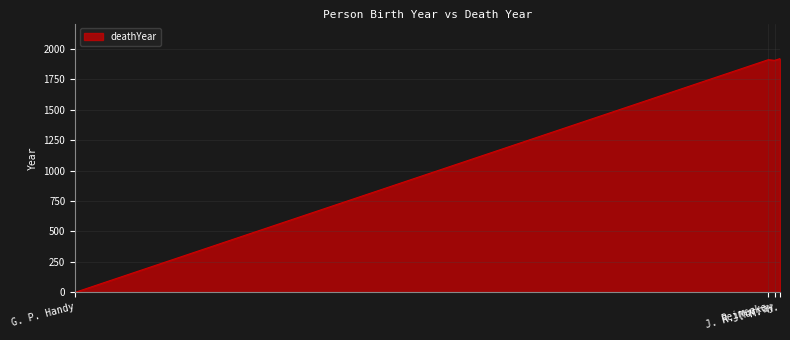

Is it true that the value at J. R. Murray is 2620?

False